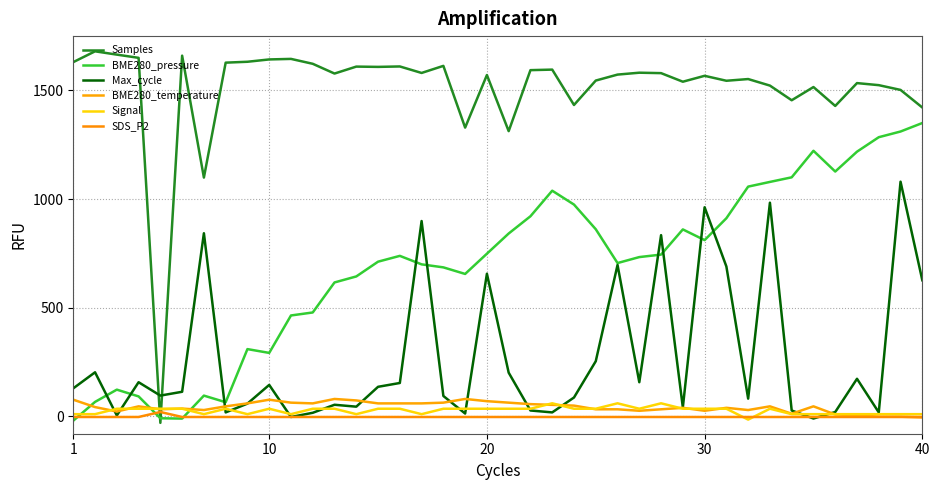

Does the chart display data point markers on the line(s)?

No